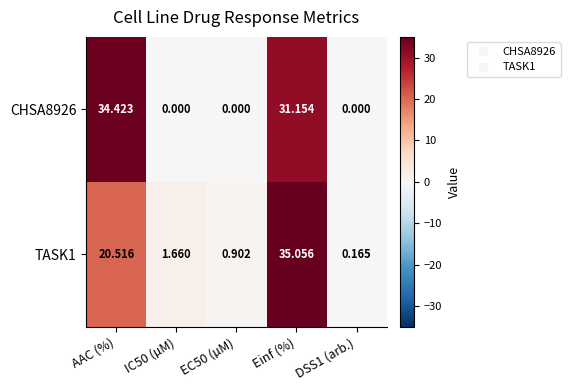

Which label corresponds to the largest value in the chart?

Einf (%)